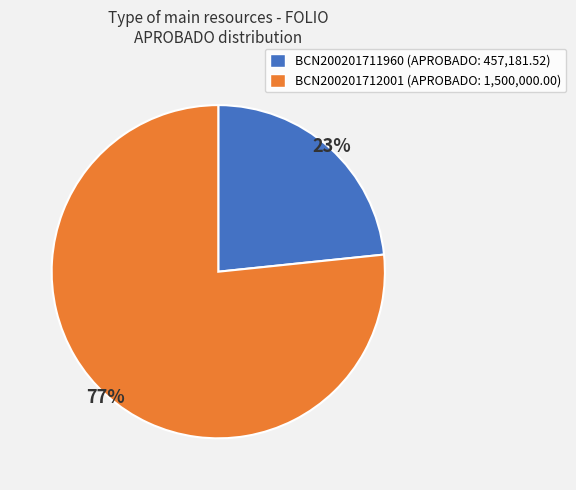

What is the ratio of the value at BCN200201711960 to the value at BCN200201712001?

0.3